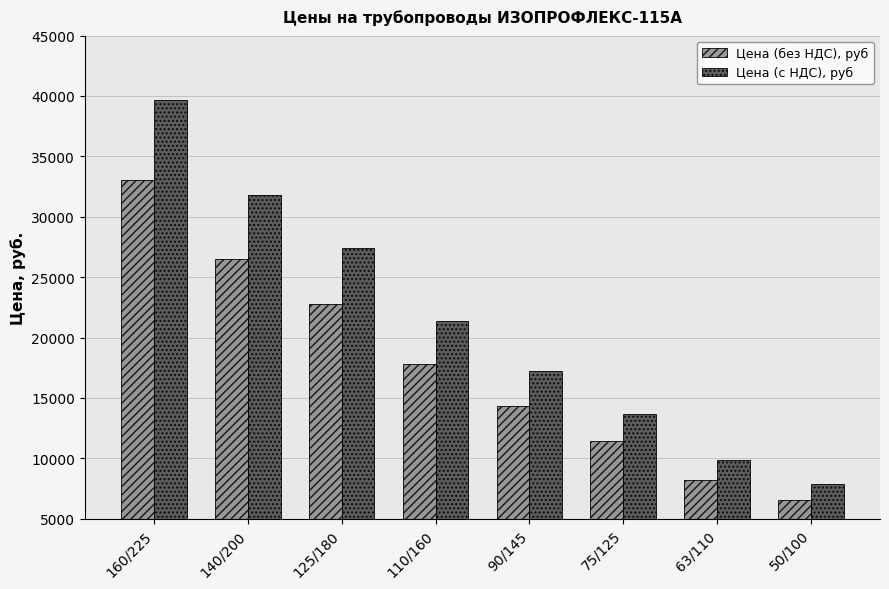

At which category is the sum across all series the highest?

160/225